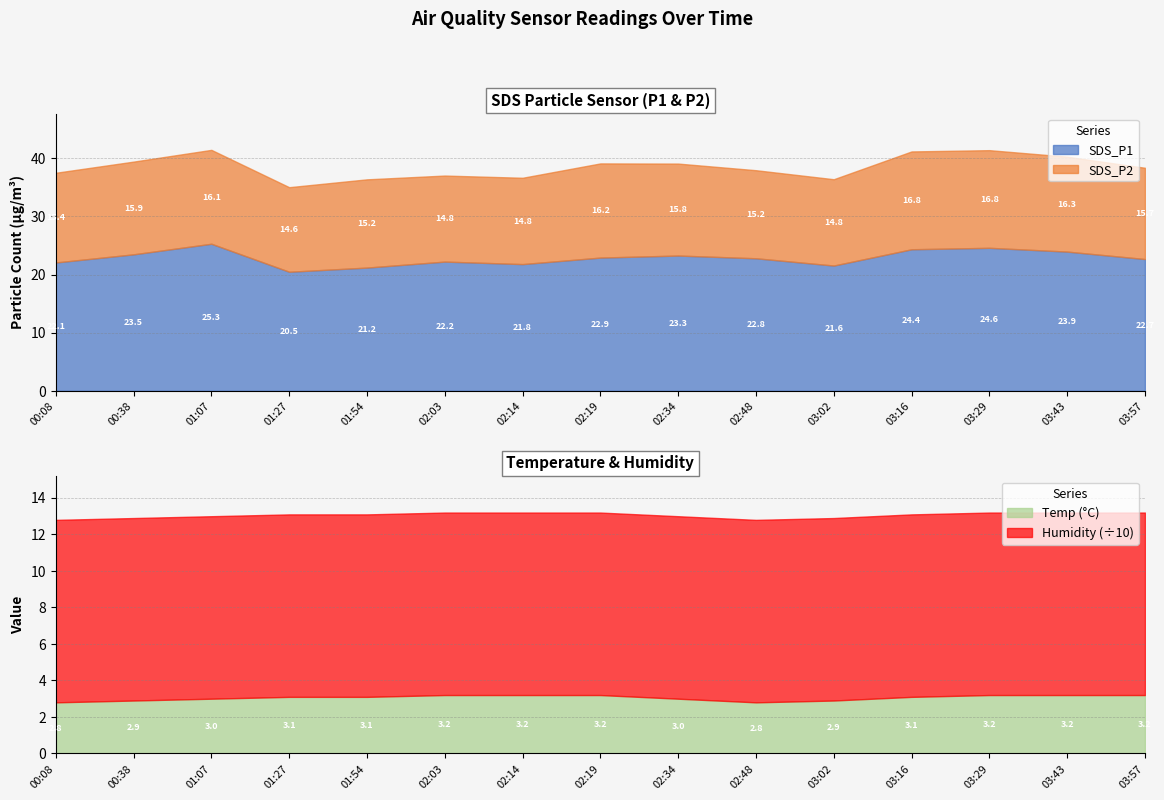

How many interior local peaks does the SDS_P2 series have?

4